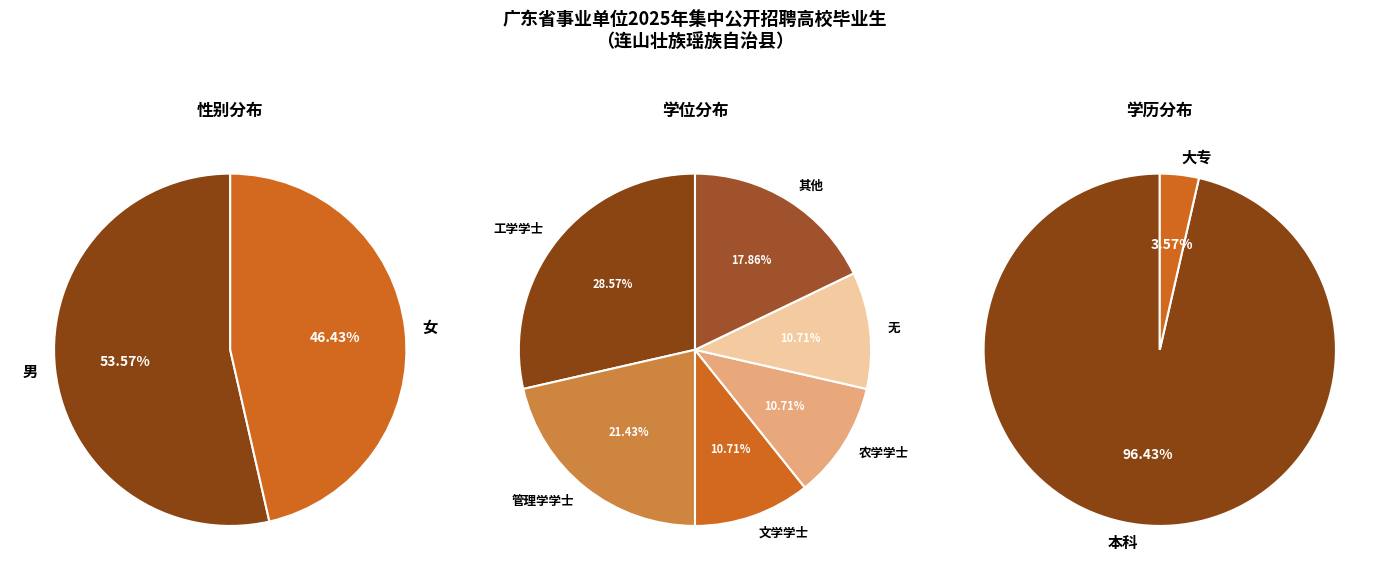

What is the change in value from 男 to 女?

-2